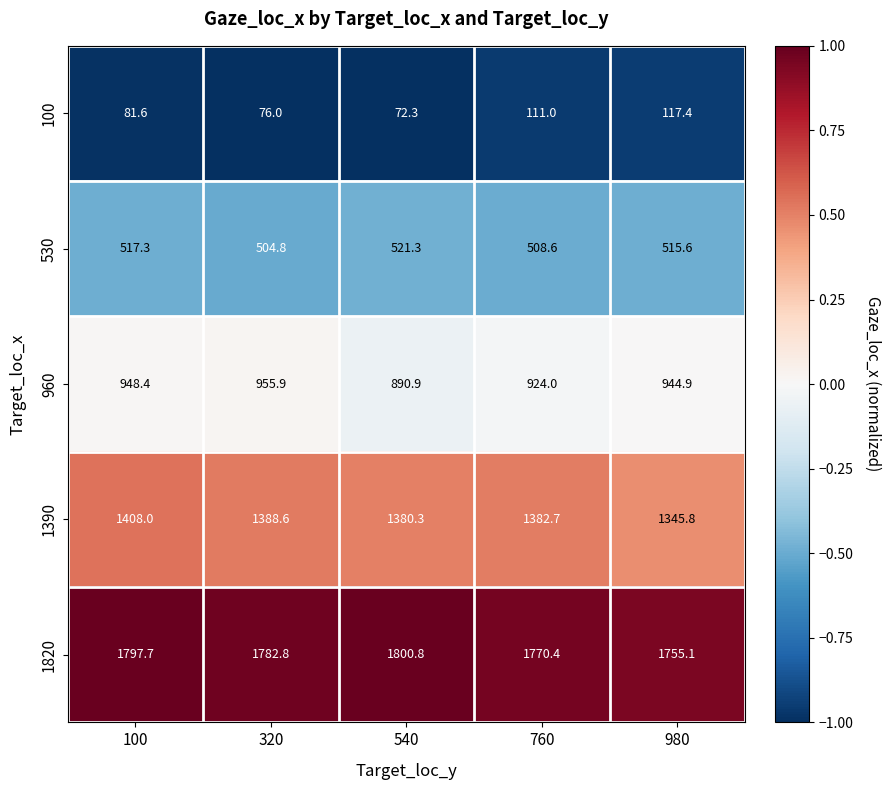

At which category does the chart reach its peak across all series?

540